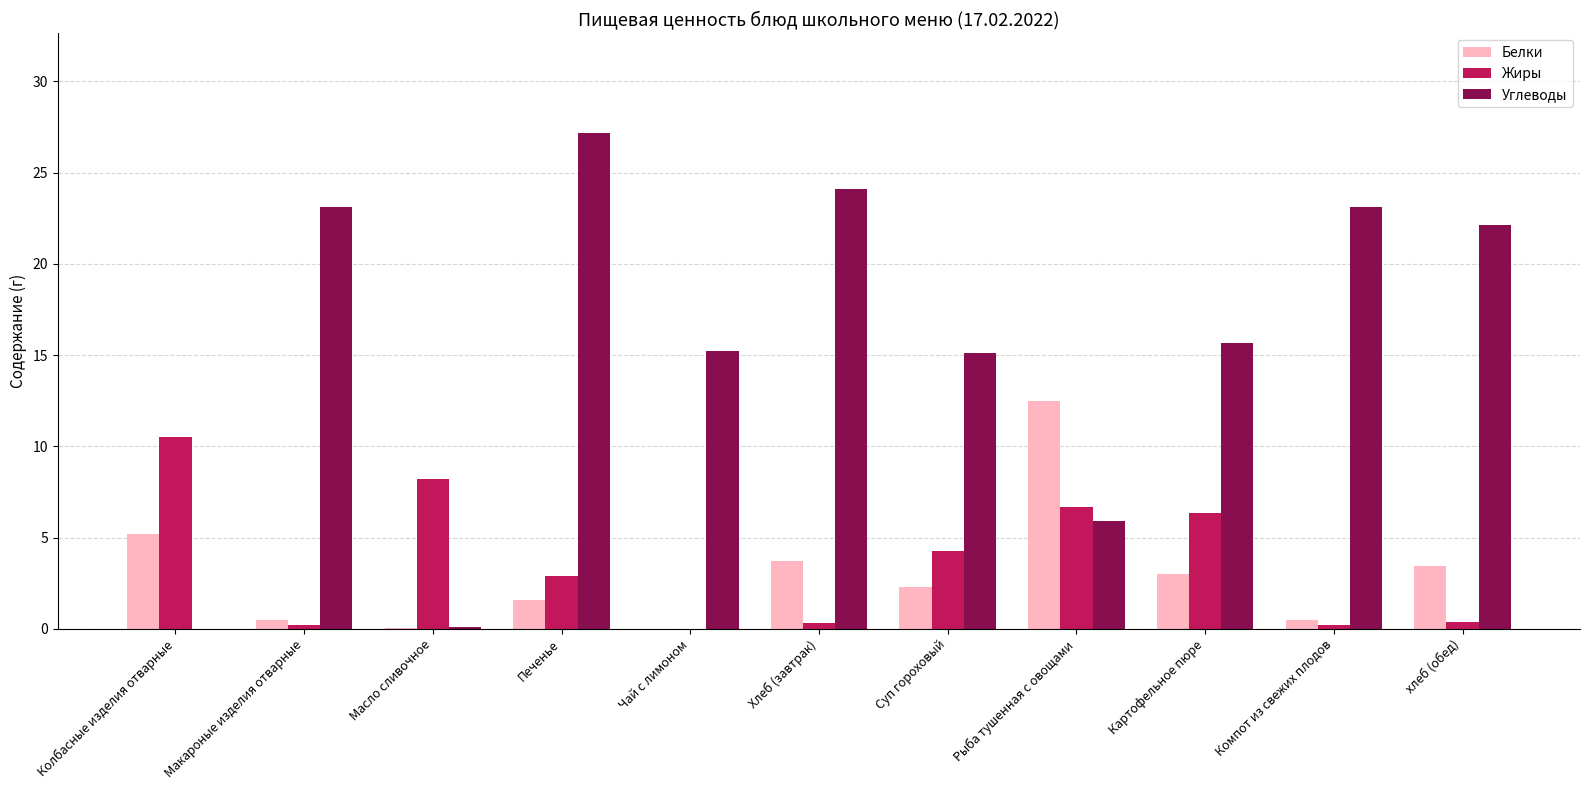

At which category does the chart reach its peak across all series?

Печенье